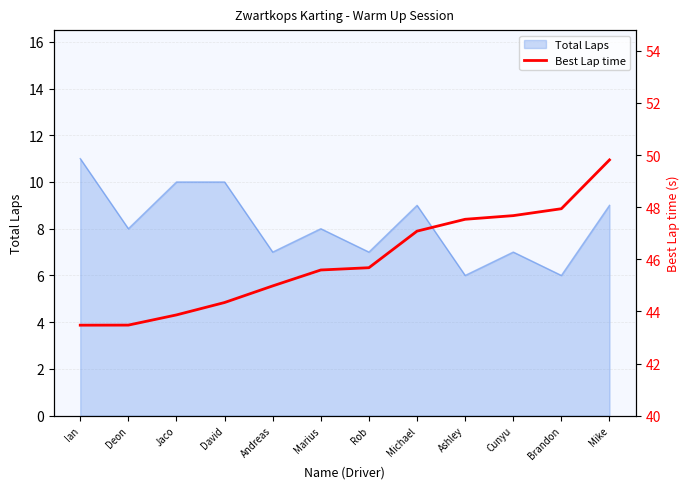

Where is the data nearest to the value 46?

Rob